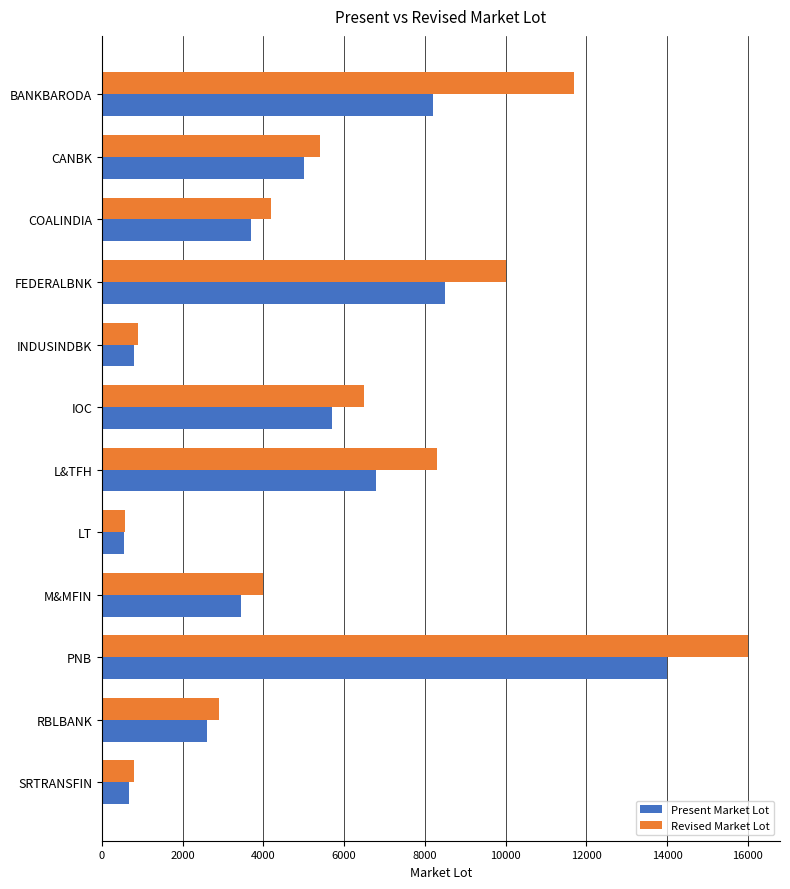

At which label is Present Market Lot closest to 7275?

L&TFH